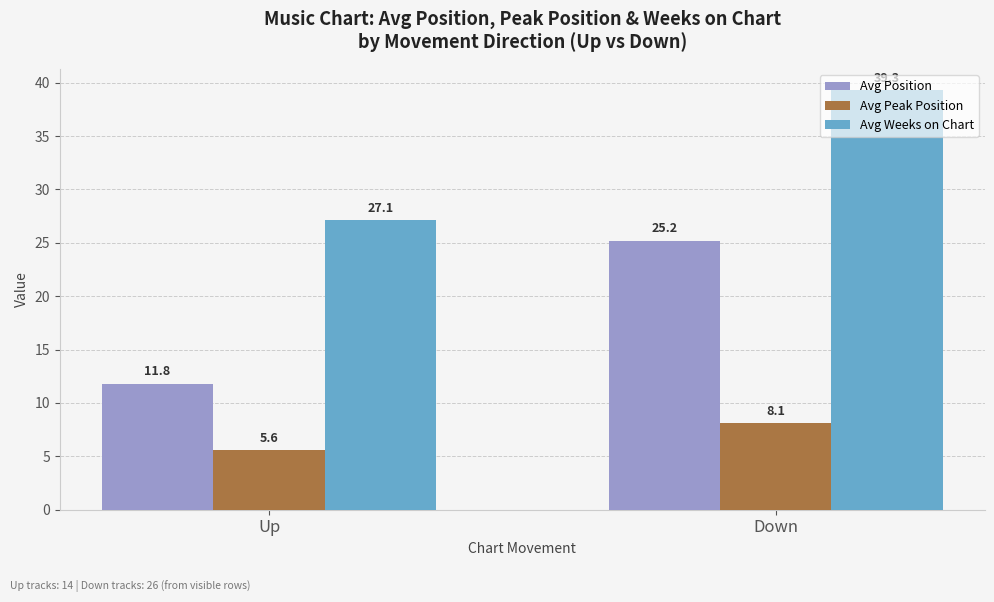

What is the approximate value of Avg Weeks on Chart at Up?

27.1